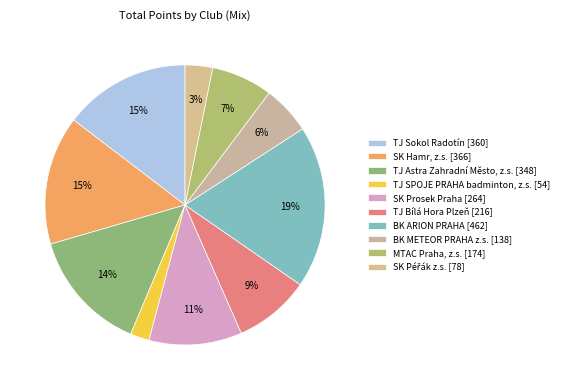

What is the ratio of the value at TJ Sokol Radotín to the value at TJ Bílá Hora Plzeň?

1.7